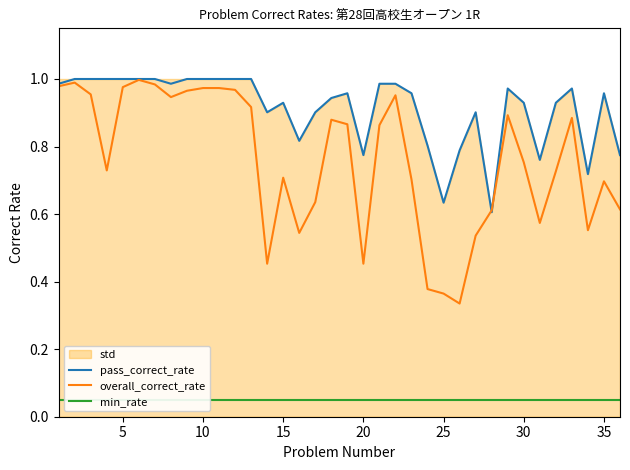

What is the difference between the second highest and minimum values in the pass_correct_rate series?

0.4